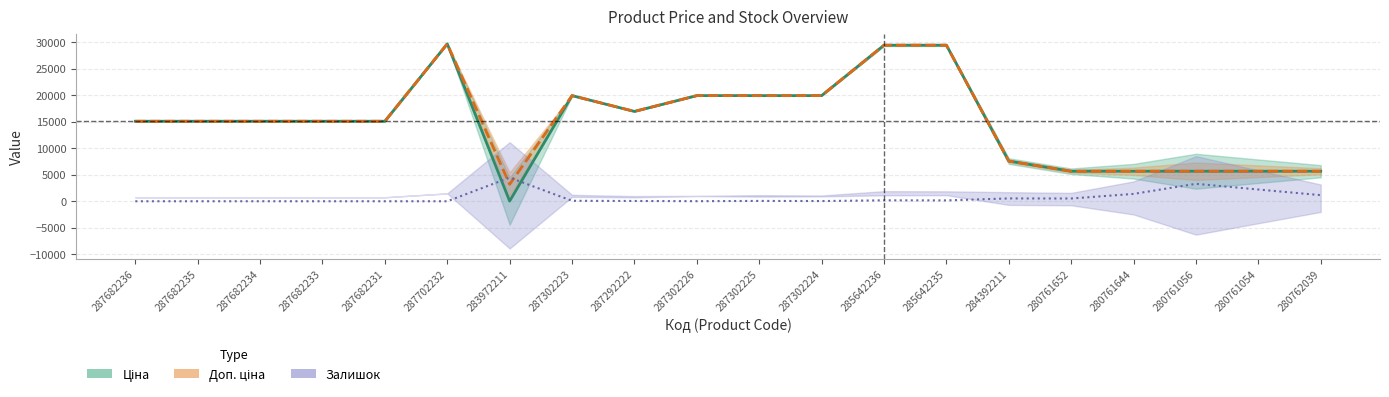

Where is the first local minimum for Ціна?

283972211